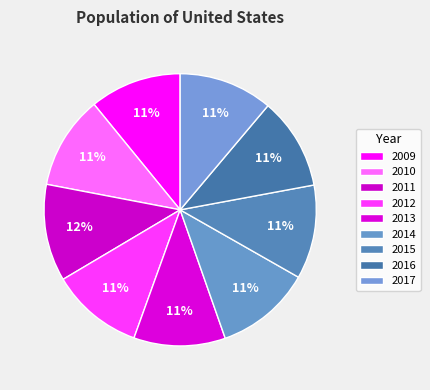

Does 2014 represent more than half of the total?

No